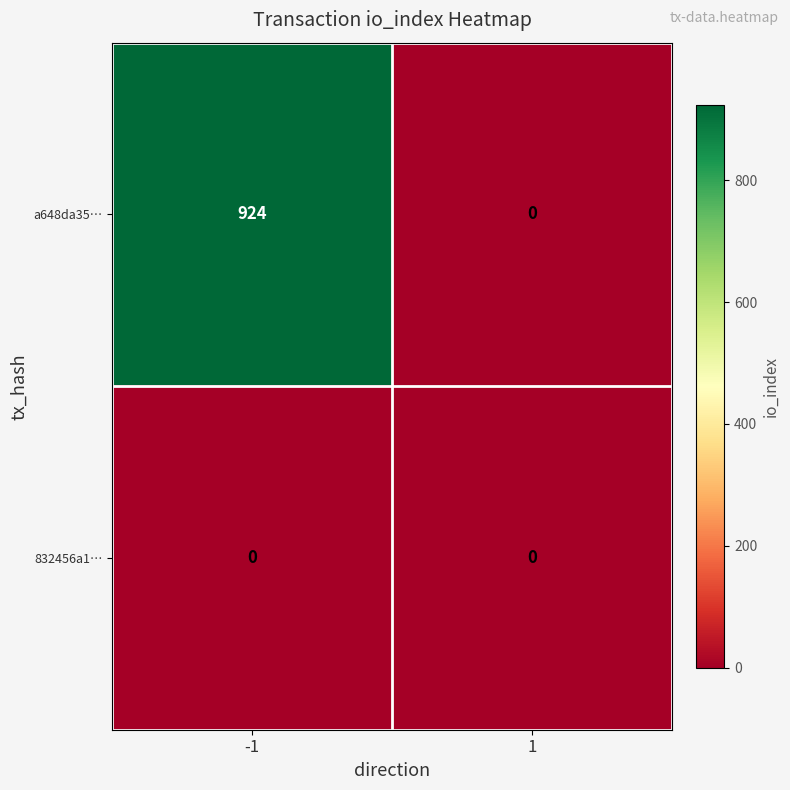

Rank the series by their maximum value, from lowest to highest.

832456a1…, a648da35…